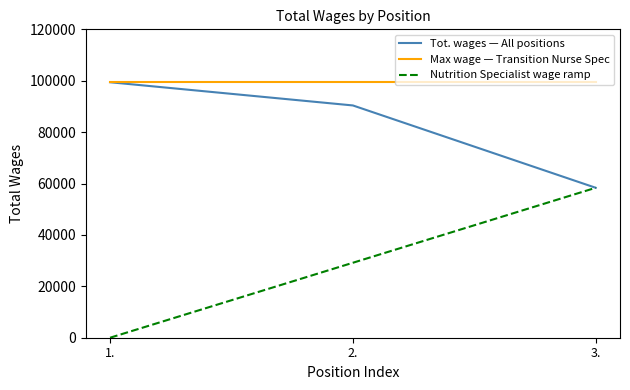

Rank the categories by Tot. wages — All positions value from highest to lowest.

1., 2., 3.